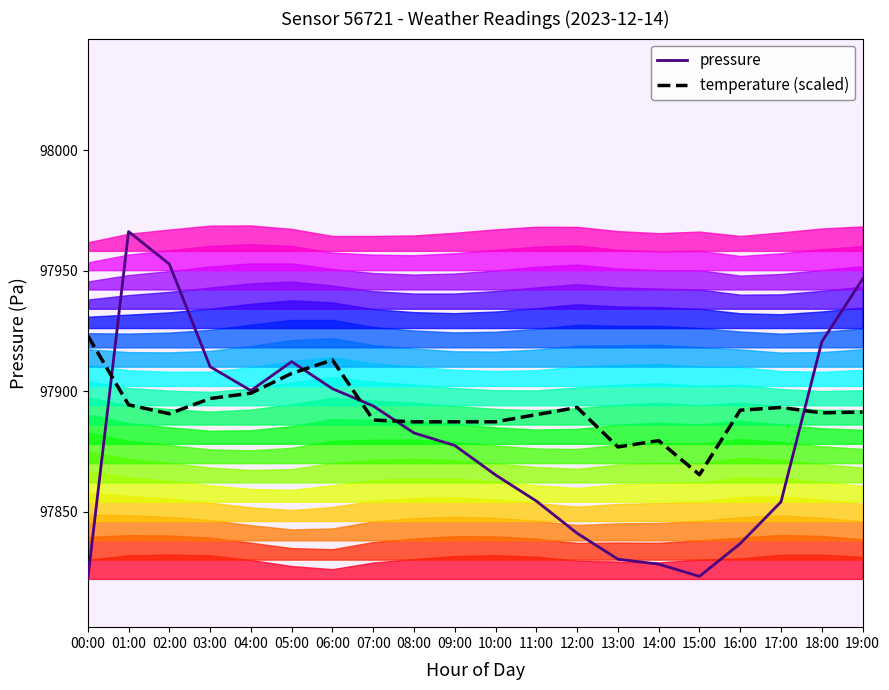

Where is the first local minimum for pressure?

04:00